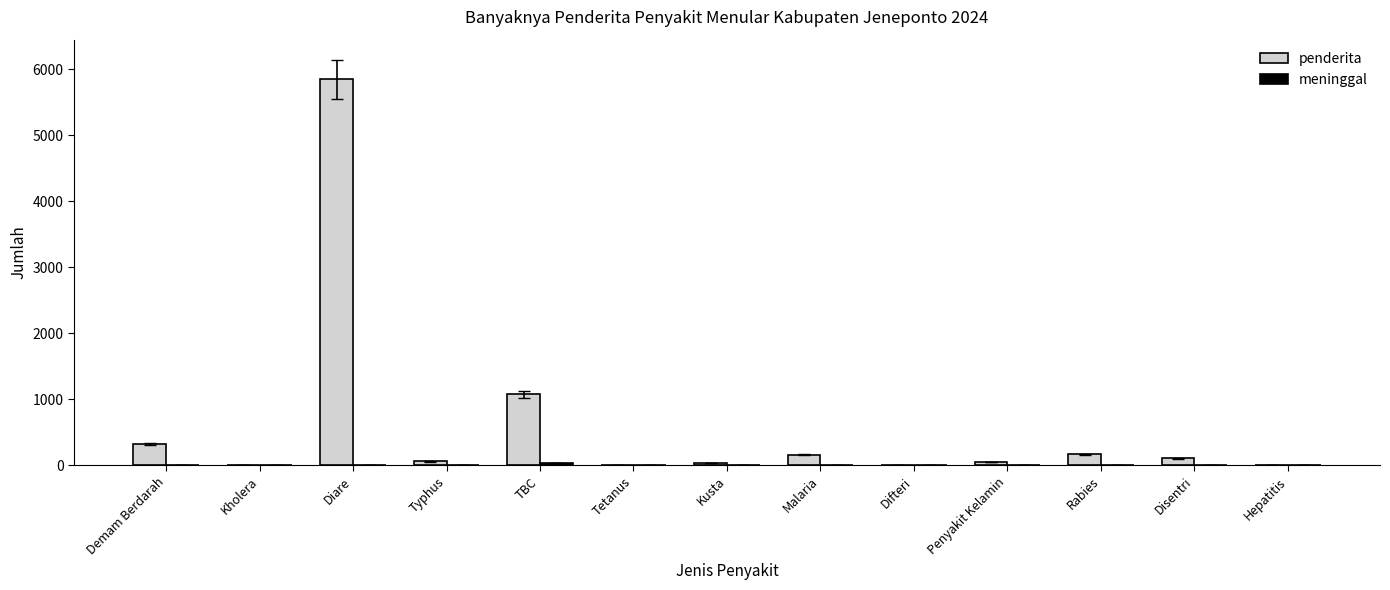

The value of penderita at Tetanus is 0. True or false?

True